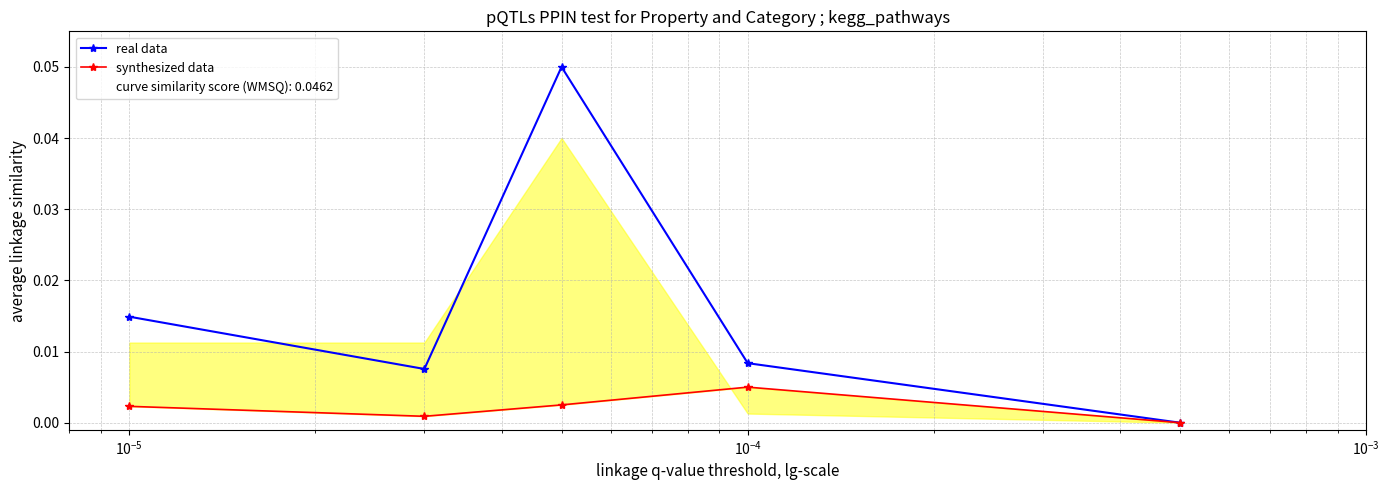

True or false: synthesized data and real data intersect in this chart.

False